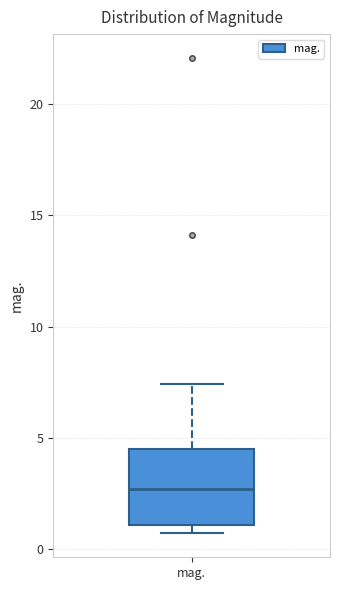

Read this box plot against the y-axis: the position of the median line, the range covered by the box, and the ends of both whiskers. The values are not printed on the chart, so give them approximately, as read against the axis.

median 2.5, box 1.0 to 4.5, whiskers 0.5 to 7.5